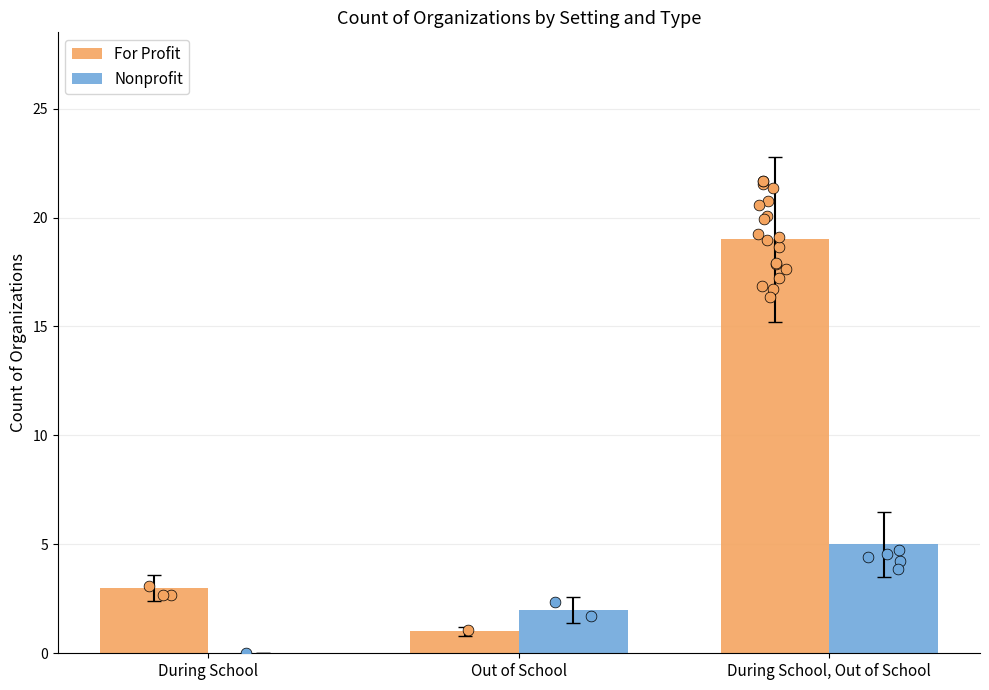

Which series has the widest spread of Y values?

For Profit